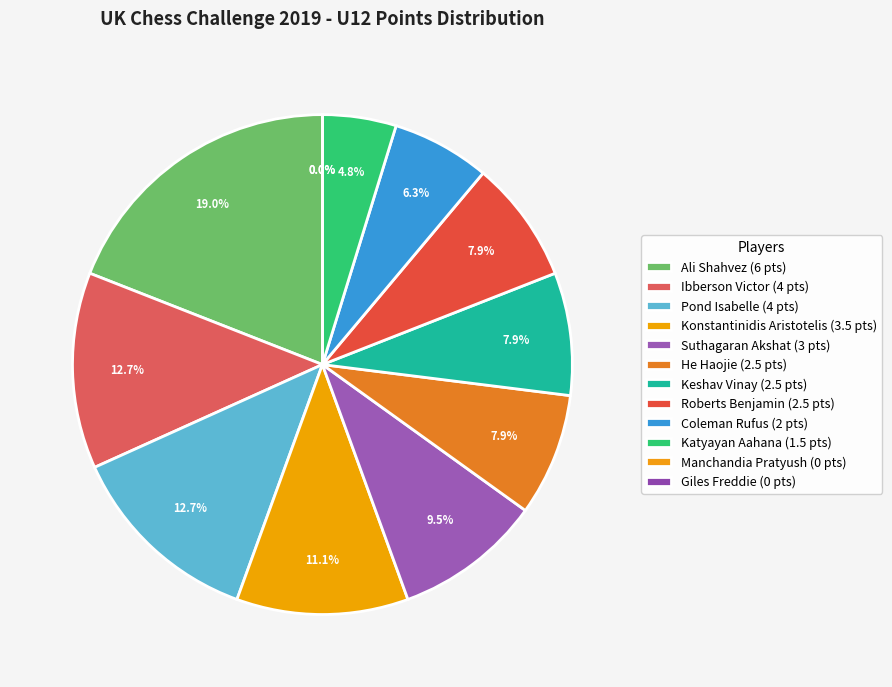

The Ibberson Victor slice represents 13% of the pie. True or false?

True